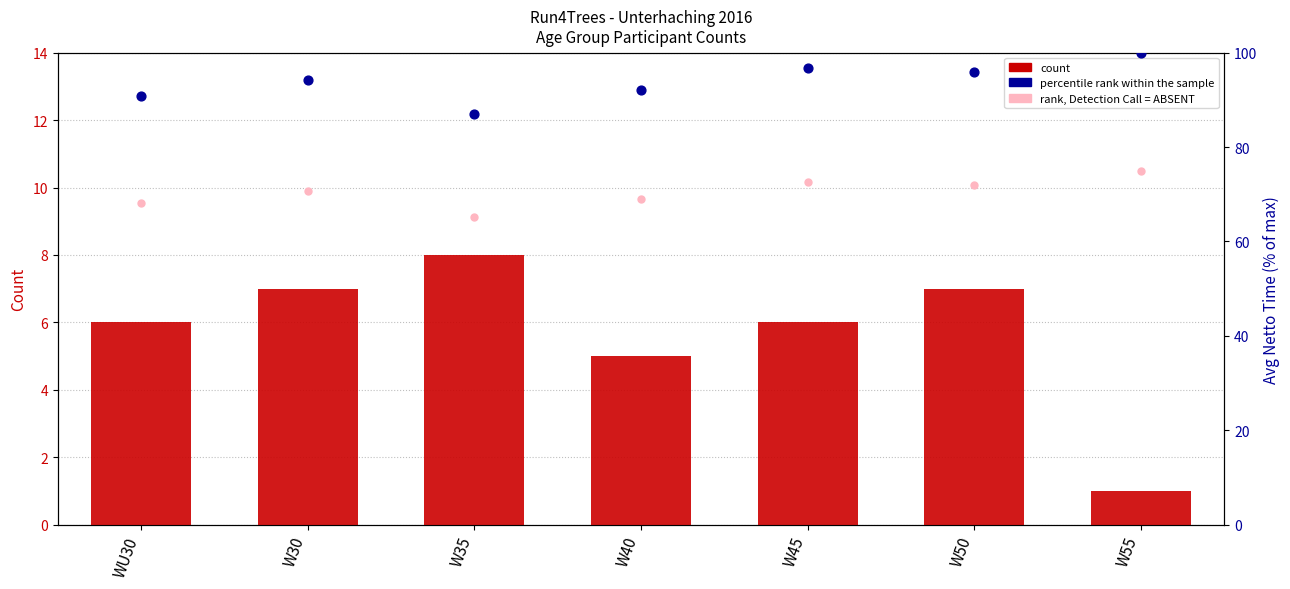

Which series has the largest Y range (max minus min)?

percentile rank within the sample